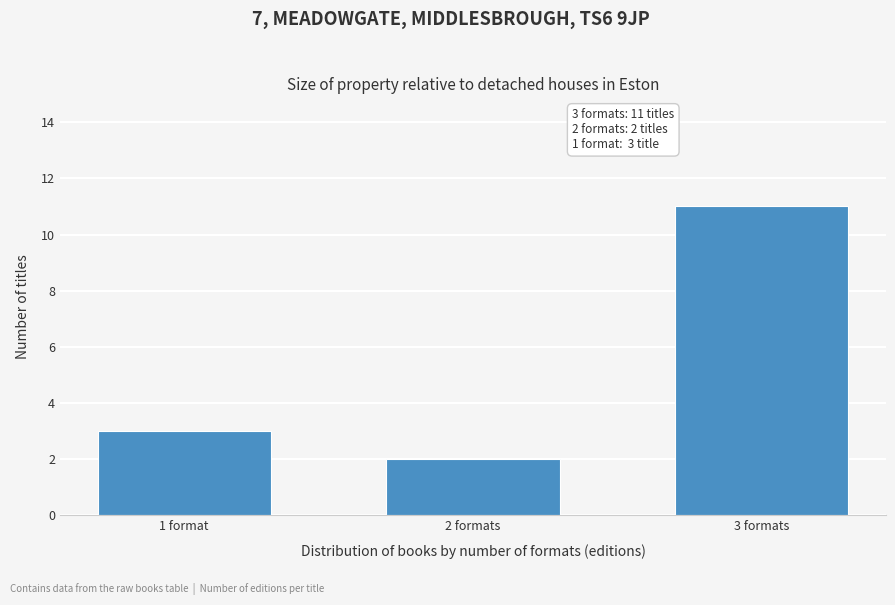

Reading right to left, what are all the values shown in this chart?

3 formats=11	2 formats=2	1 format=3